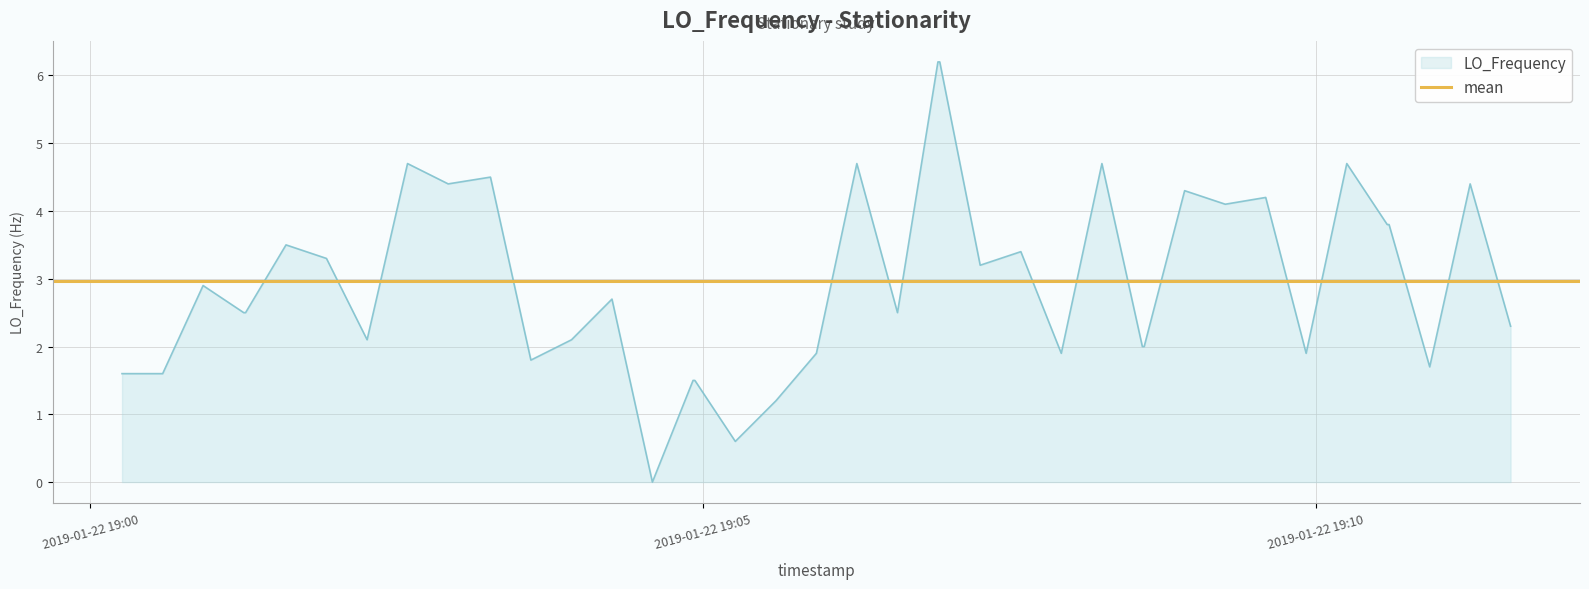

What is the difference between the maximum and minimum values?

6.2